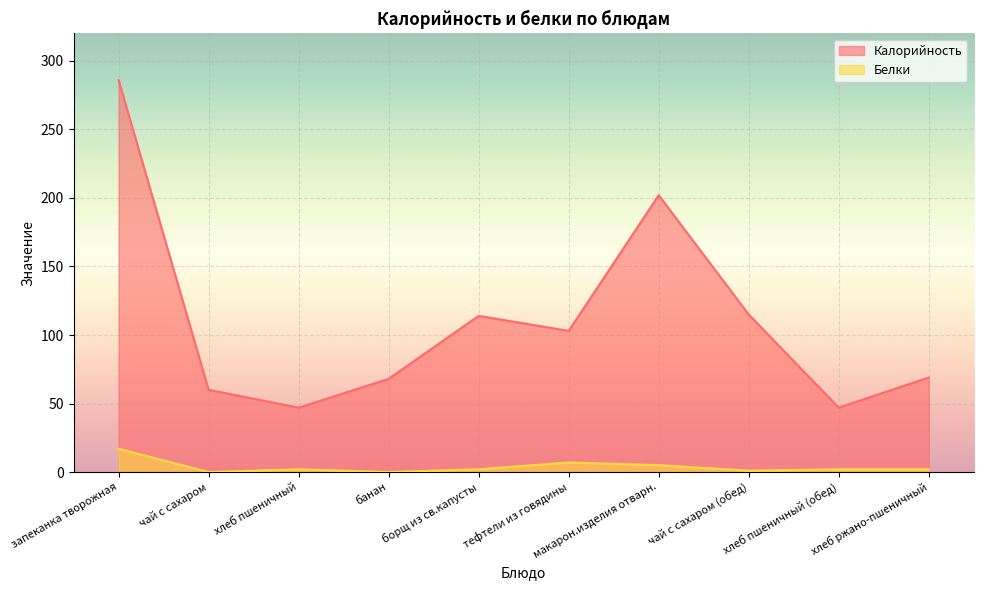

What is the label of the 5th point from the left?

борщ из св.капусты